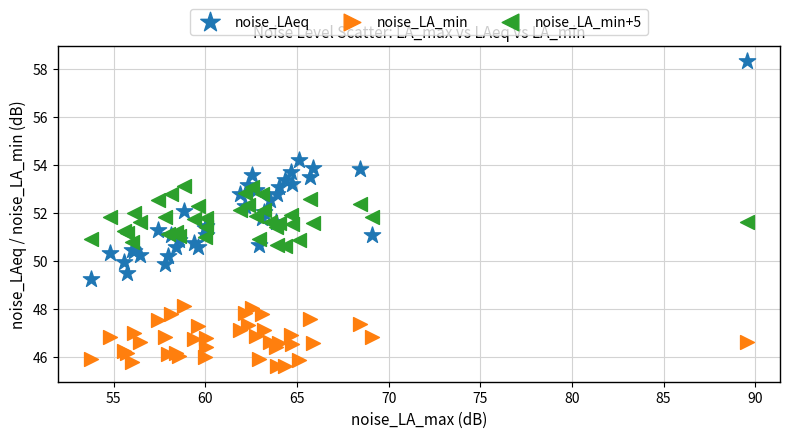

Which series contains the lowest Y value?

noise_LA_min